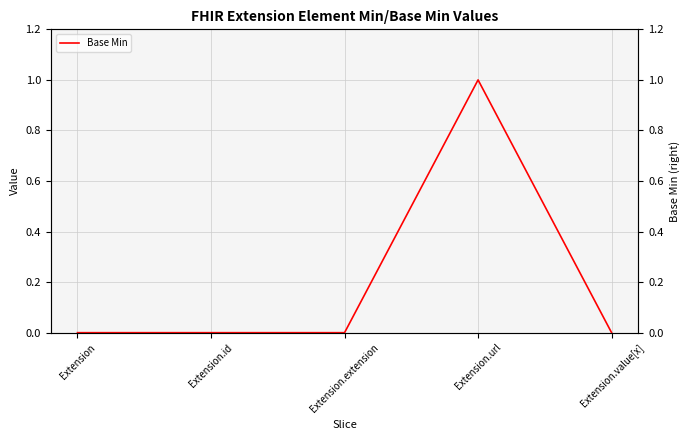

Which has a higher value, Extension.extension or Extension.id?

Extension.extension